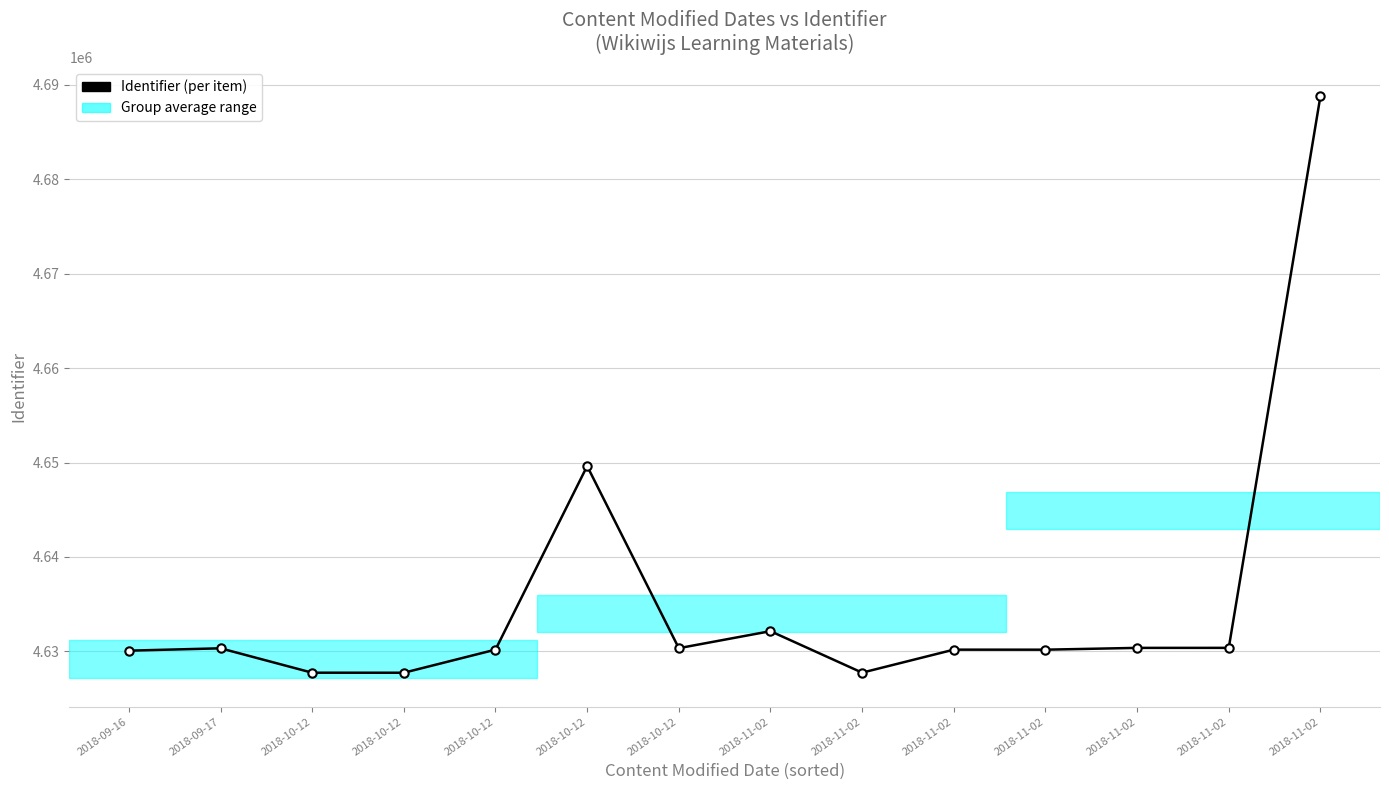

What is the ratio of the value at 2018-11-02 to the value at 2018-10-12?

1.0